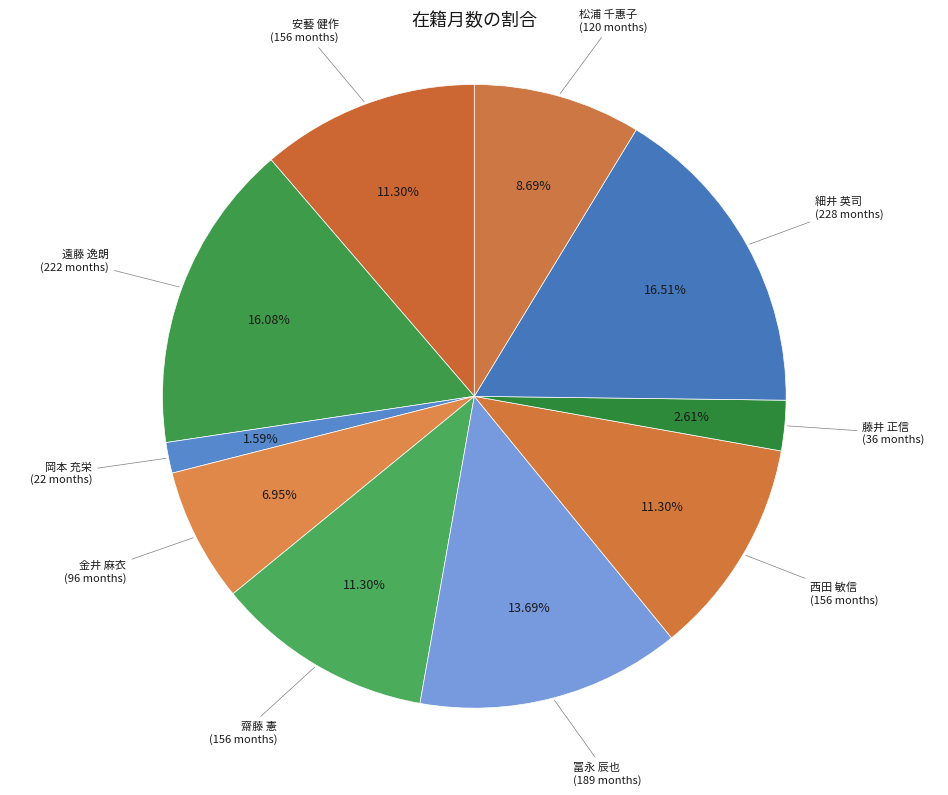

Which slice is the largest?

細井 英司